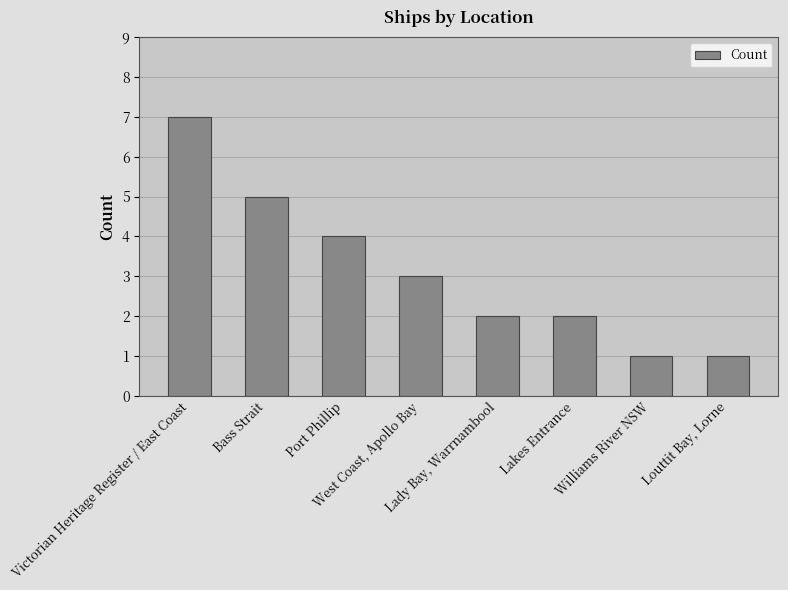

What is the maximum value shown in the chart?

7